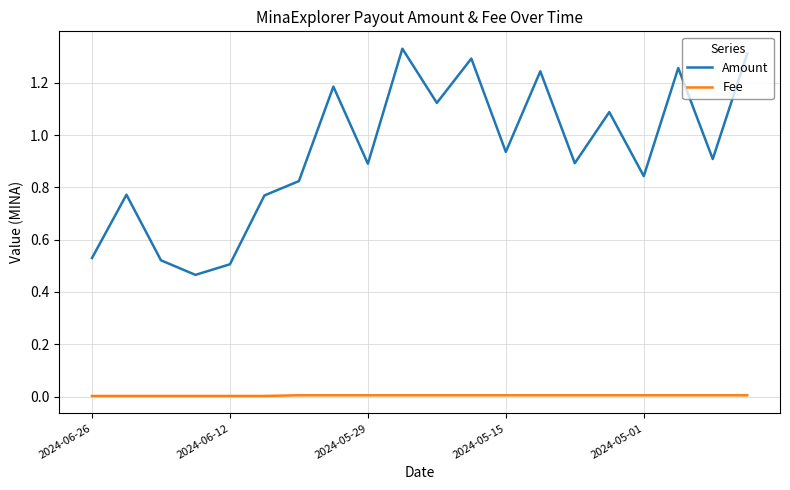

True or false: Amount and Fee intersect in this chart.

False